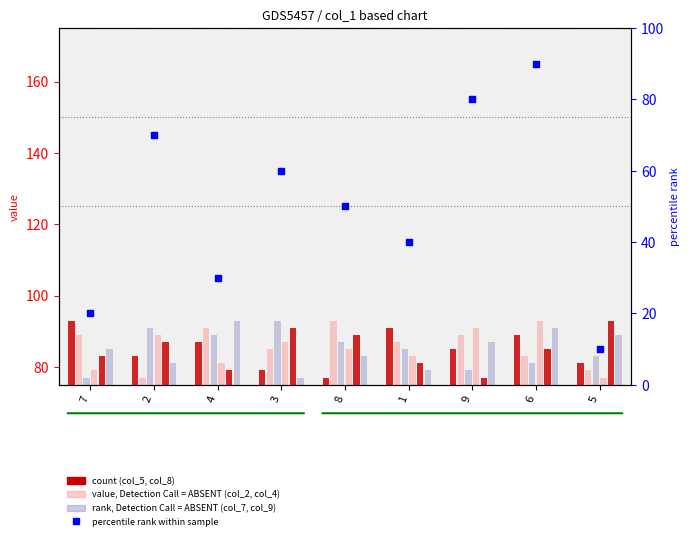

Is the value of col_8 at 1 greater than the value of col_7 at 7?

Yes